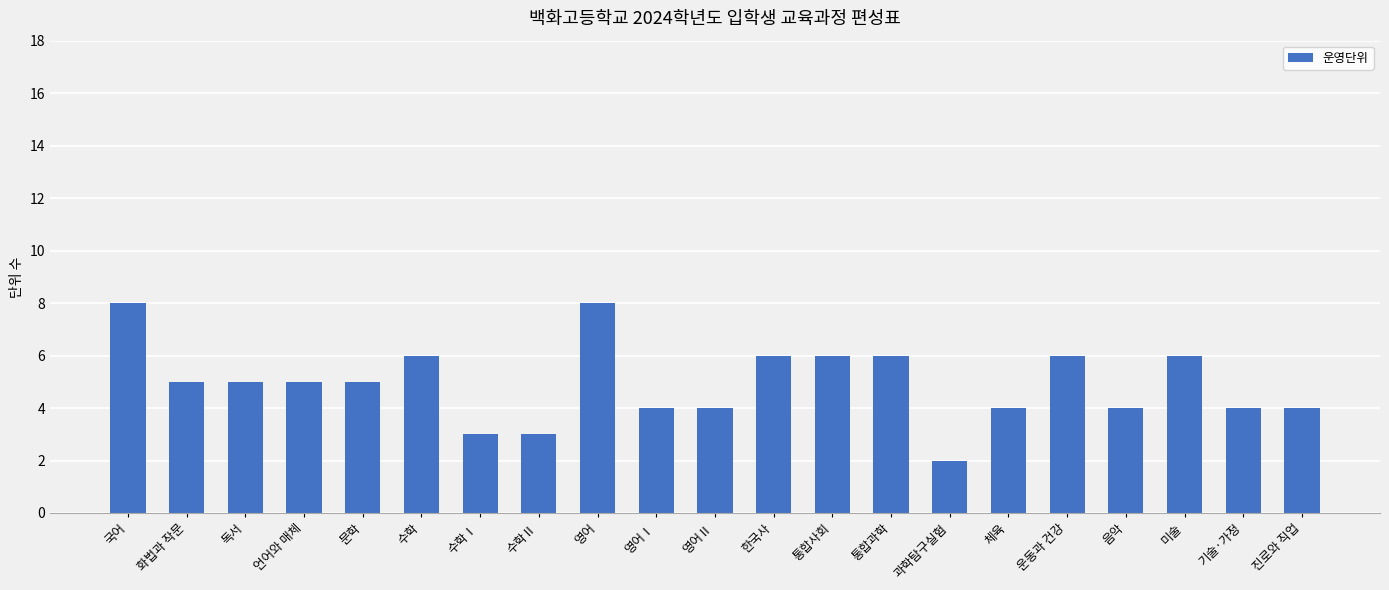

Which category has the lowest value across all series?

과학탐구실험